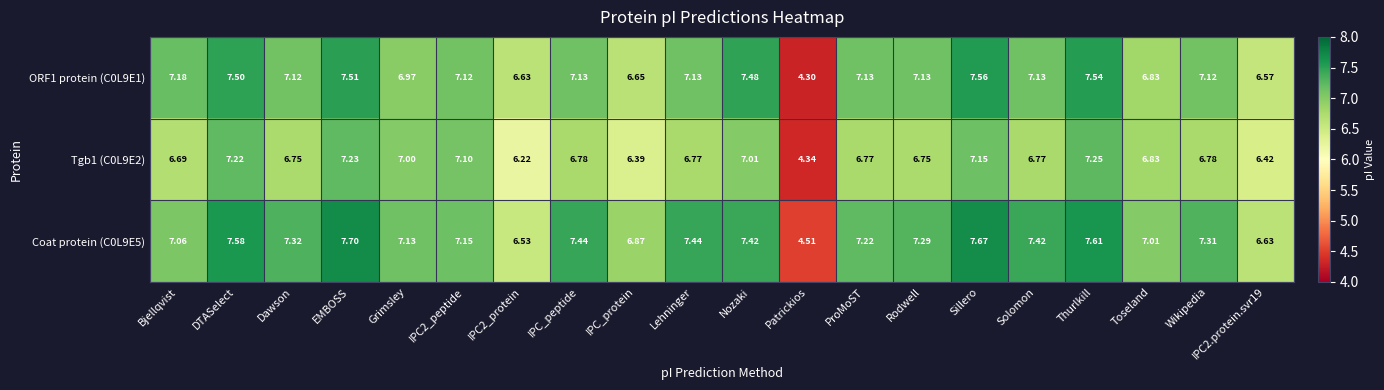

At which category is the sum across all series the highest?

EMBOSS